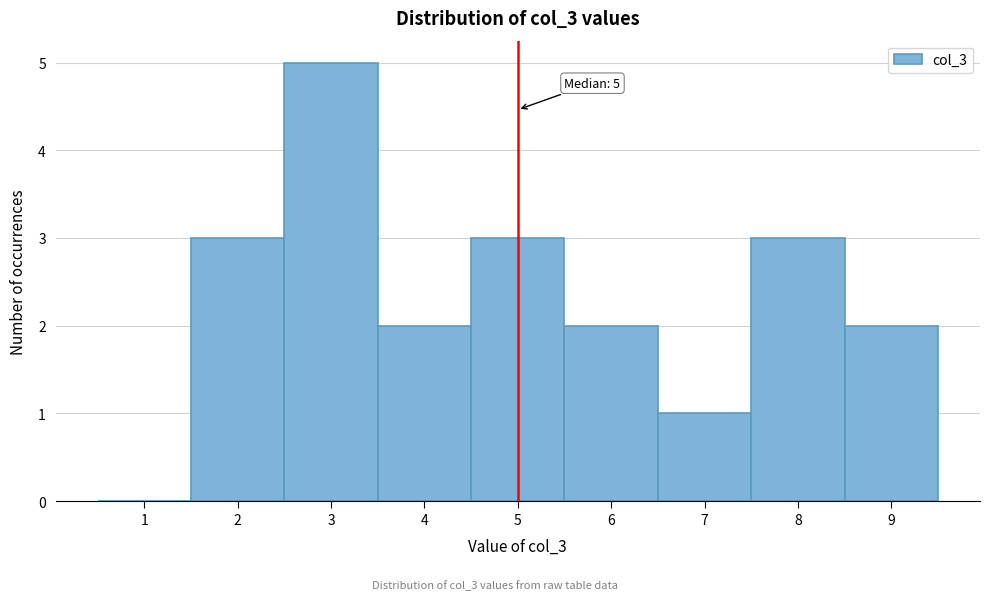

Over which range of the x-axis is the bar tallest?

2.5 to 3.5